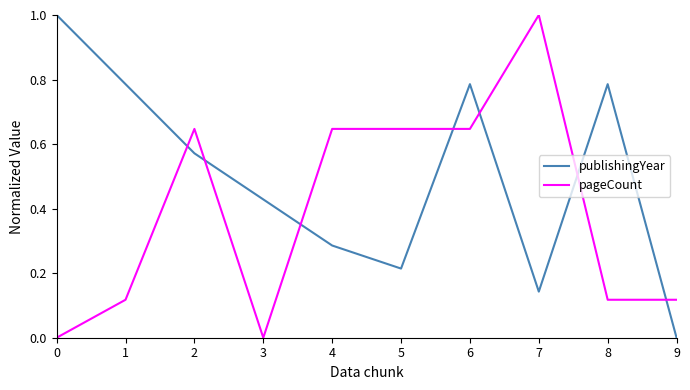

Where is publishingYear nearest to the value 0?

9